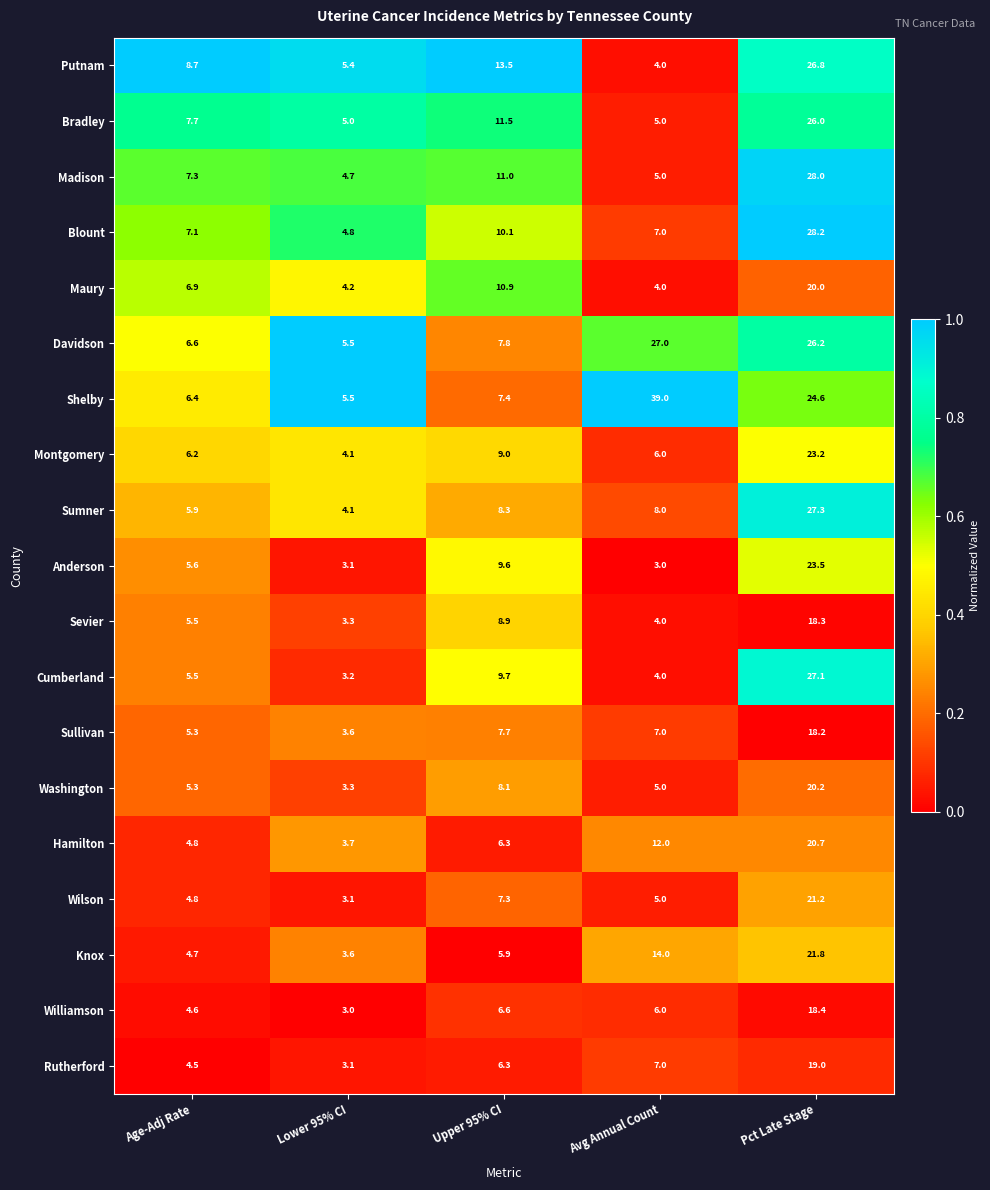

Which series changed the most between Age-Adj Rate and Pct Late Stage?

Cumberland